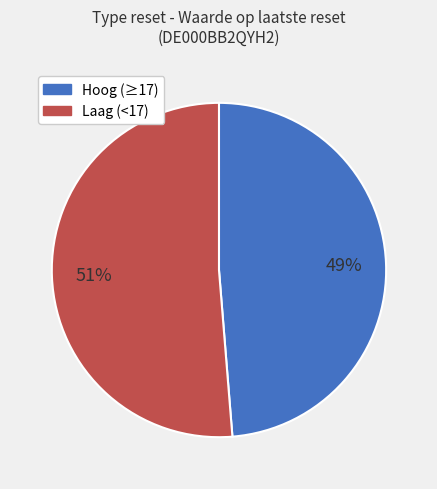

Is there any slice that represents more than half of the pie?

Yes